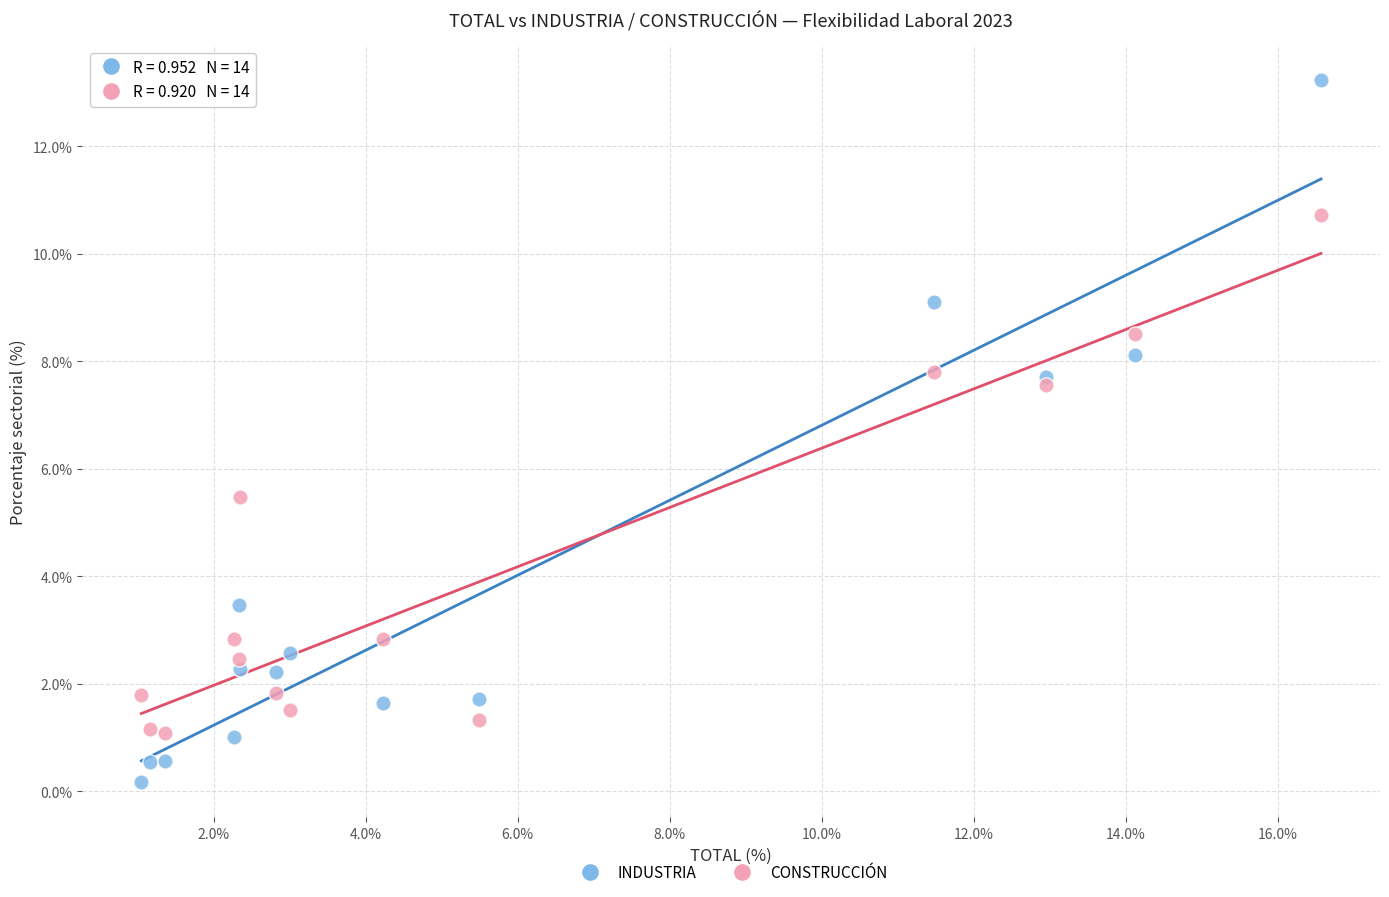

Which series has the largest Y range (max minus min)?

INDUSTRIA